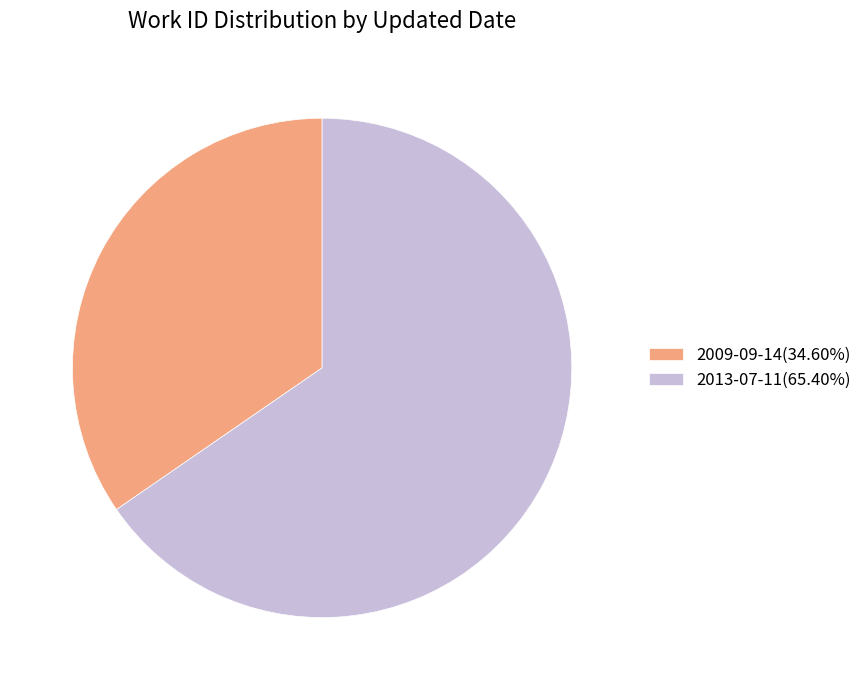

Is there any slice that represents more than half of the pie?

Yes